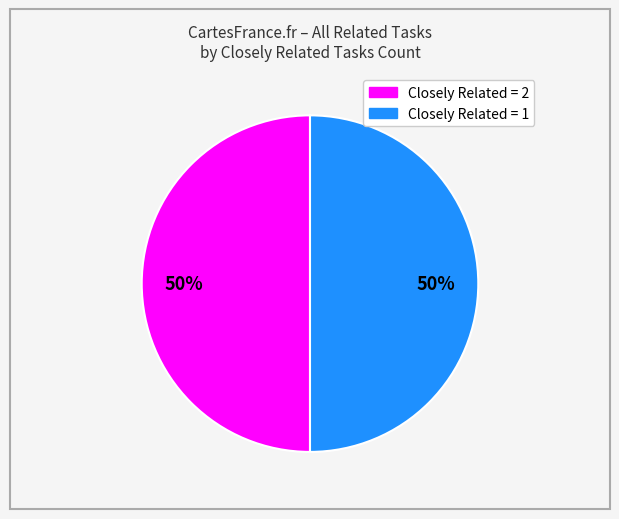

To the nearest percent, what is the average slice percentage?

50%